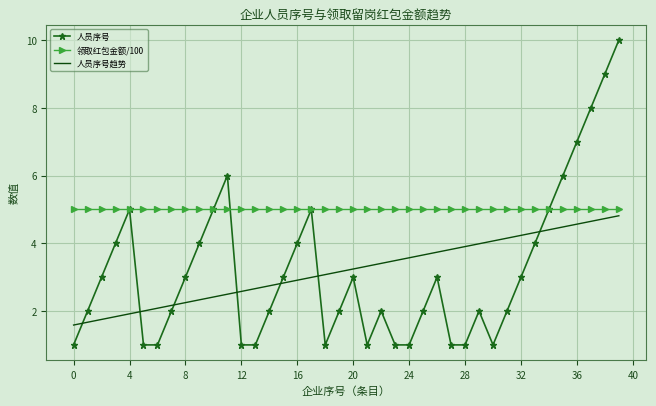

Which series has the largest range (max minus min)?

人员序号